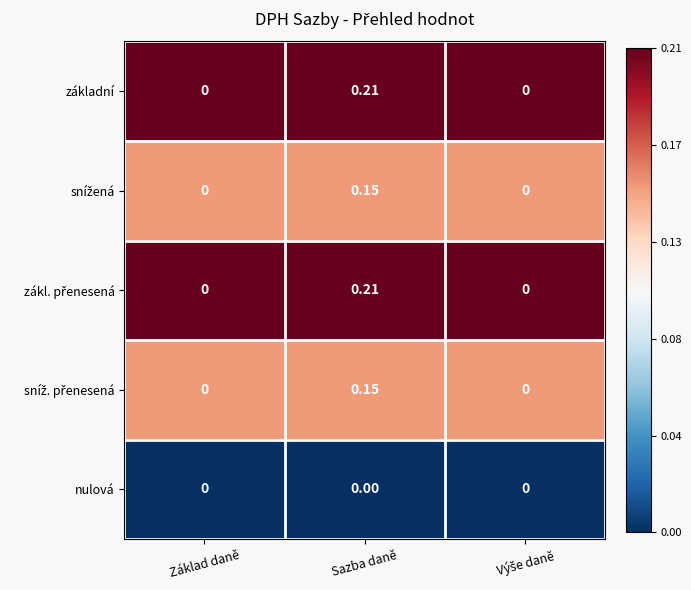

Which category has the highest value across all series?

Sazba daně